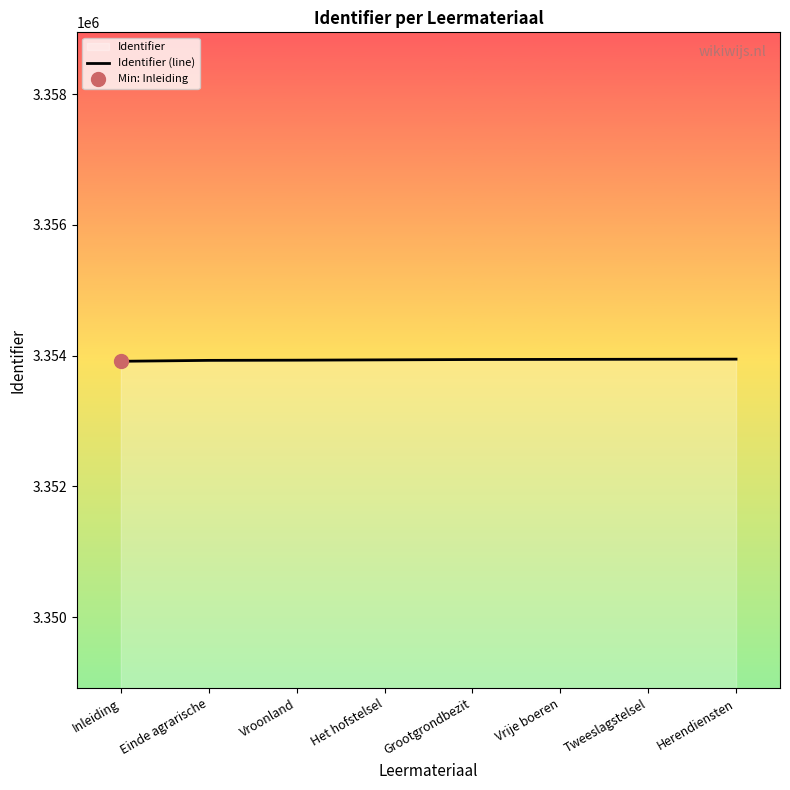

The chart shows a value of 3353913 at Inleiding. True or false?

True